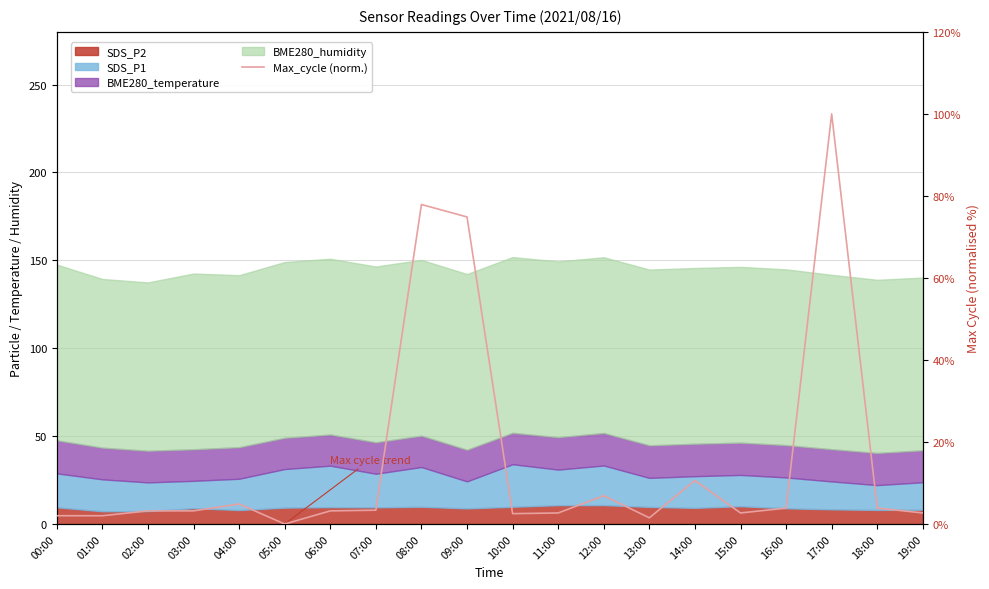

What is the change in value from 02:00 to 11:00?

-0.5